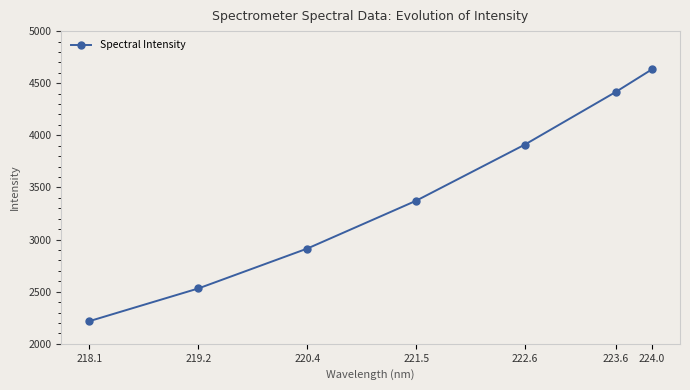

What position from the right is 220.4?

5